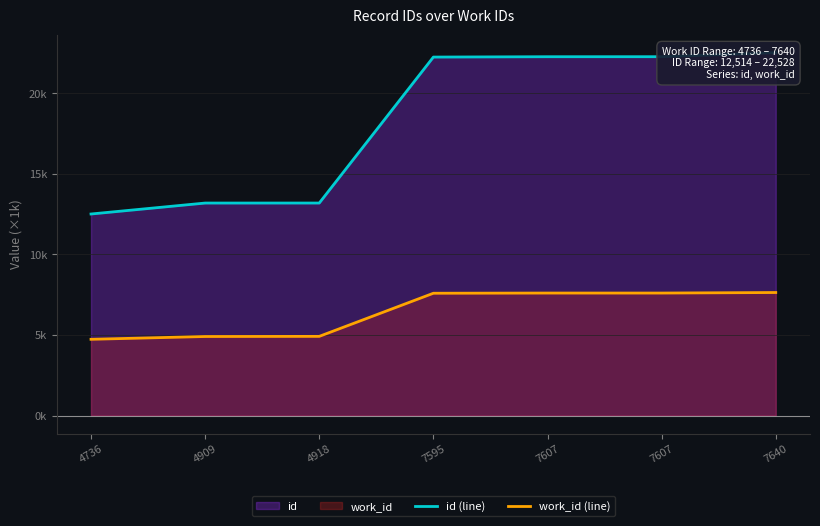

Reading left to right, extract all data points from this chart.

id (line): 4736=12.5	4909=13.2	4918=13.2	7595=22.3	7607=22.3	7607=22.3	7640=22.5
work_id (line): 4736=4.7	4909=4.9	4918=4.9	7595=7.6	7607=7.6	7607=7.6	7640=7.6